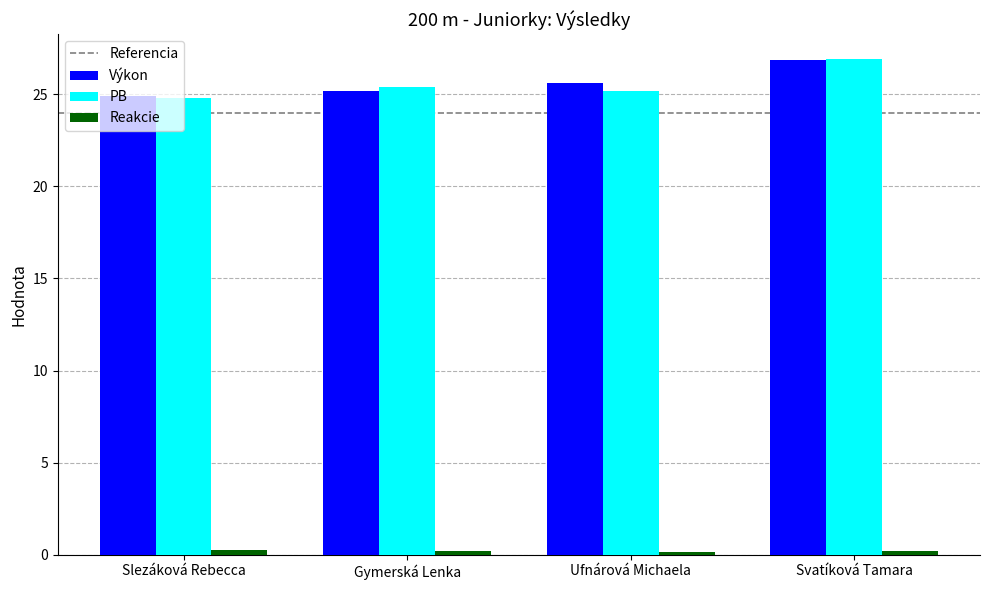

At which category is the sum across all series the highest?

Svatíková Tamara